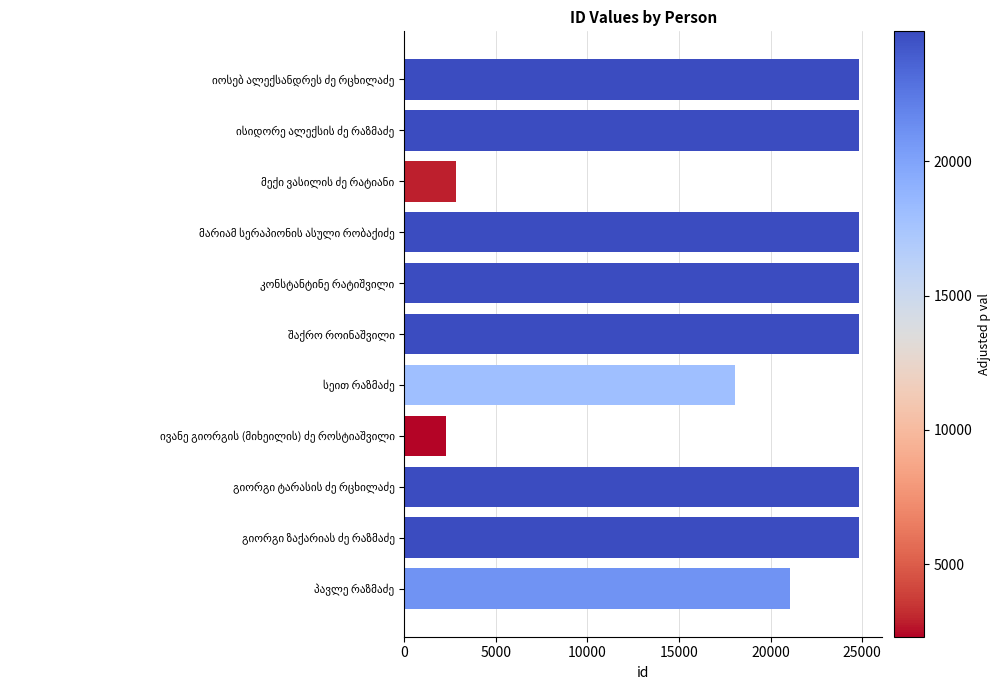

How many distinct data groups are displayed?

1